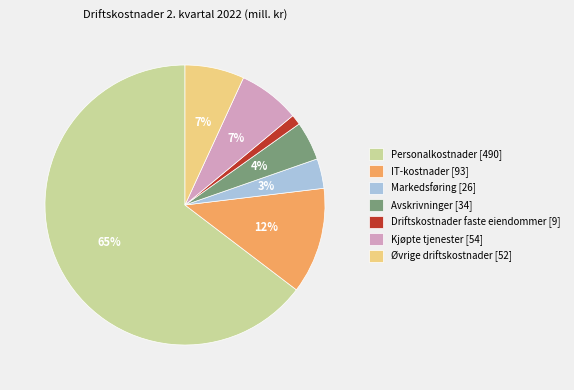

What percentage is the Avskrivninger slice, to the nearest percent?

4%